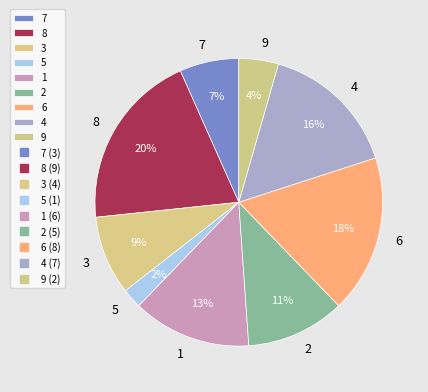

To the nearest percent, what percentage of the pie is 7?

7%